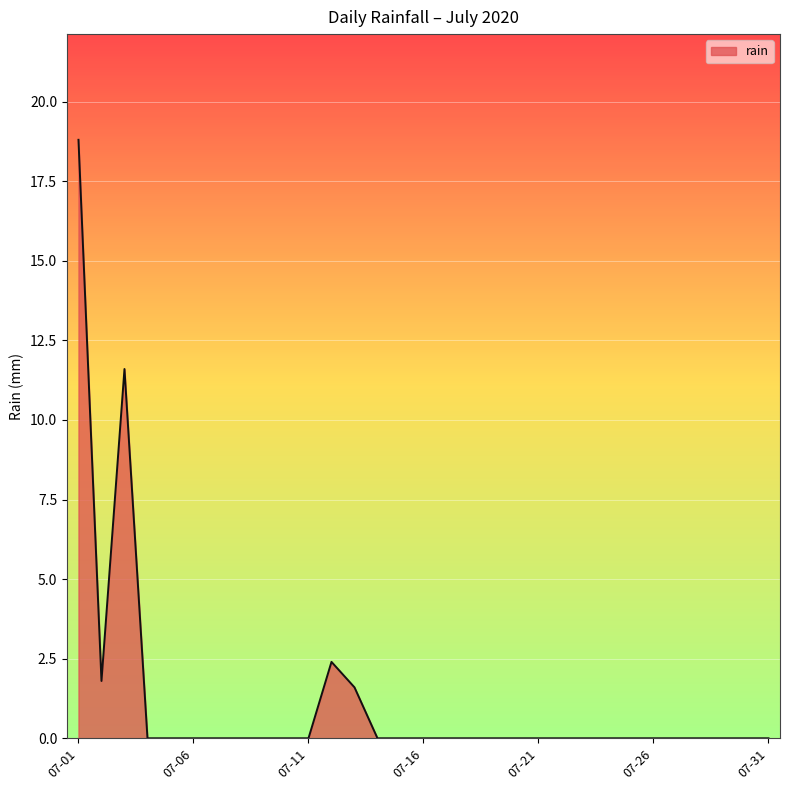

What is the maximum value shown in the chart?

18.8